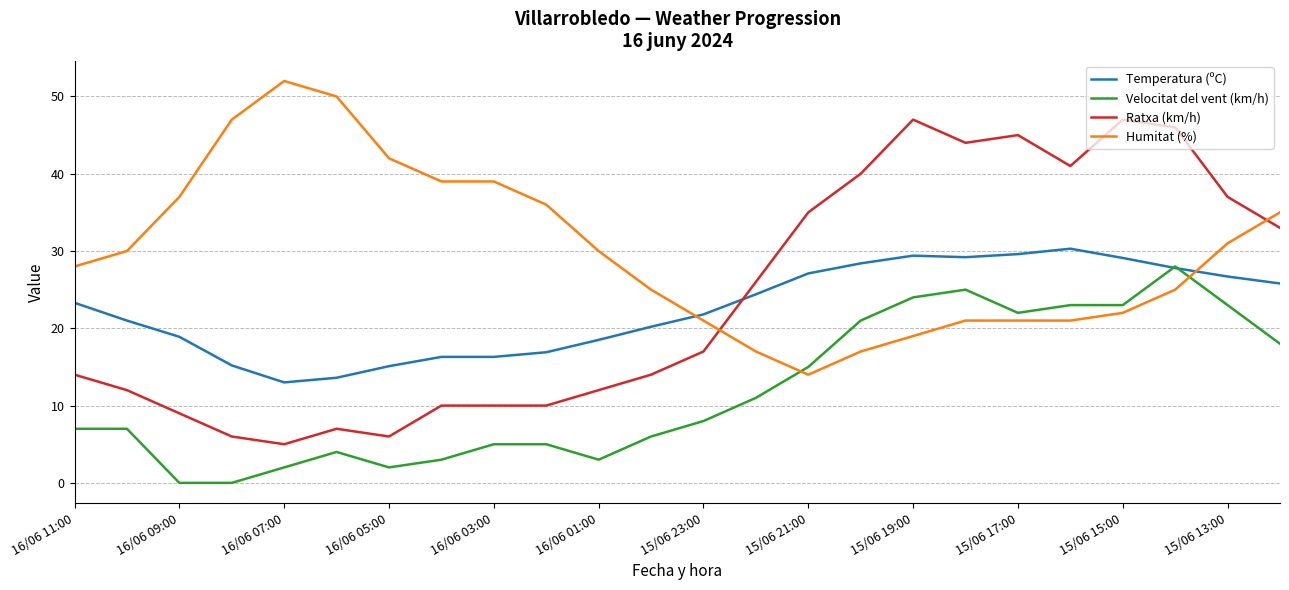

Which series ends up on top after the final intersection of Temperatura (ºC) and Humitat (%)?

Humitat (%)